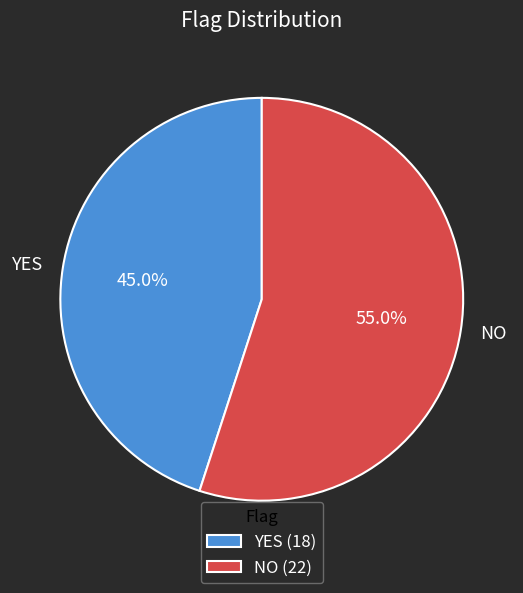

What is the majority slice?

NO